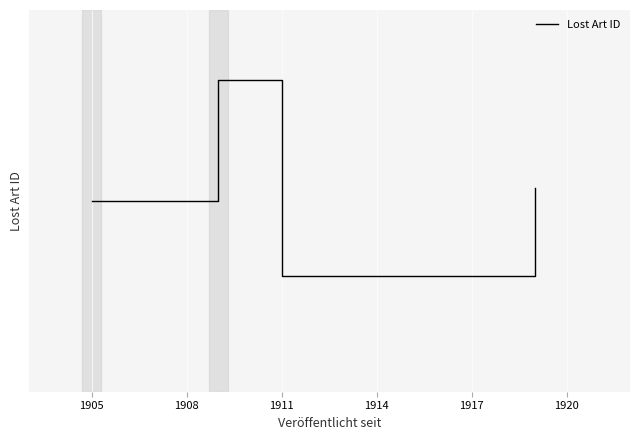

Where does the data first go above 306413?

1905